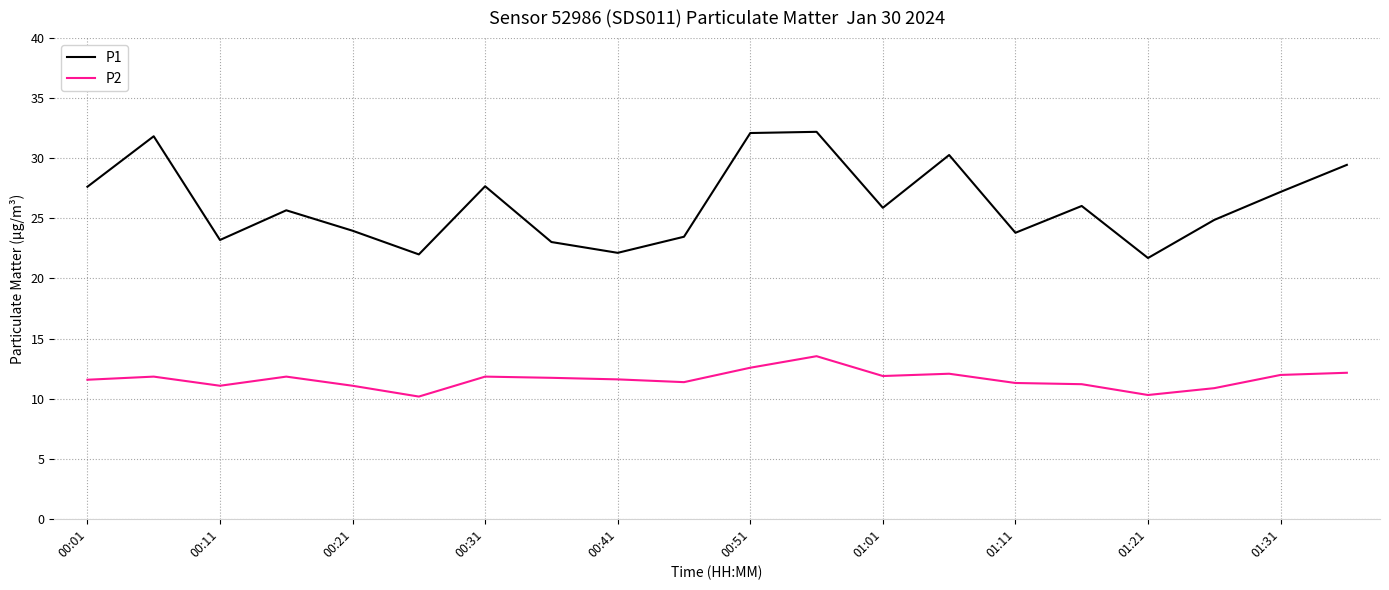

In P1, how many points are lower than both neighbors (excluding endpoints)?

6